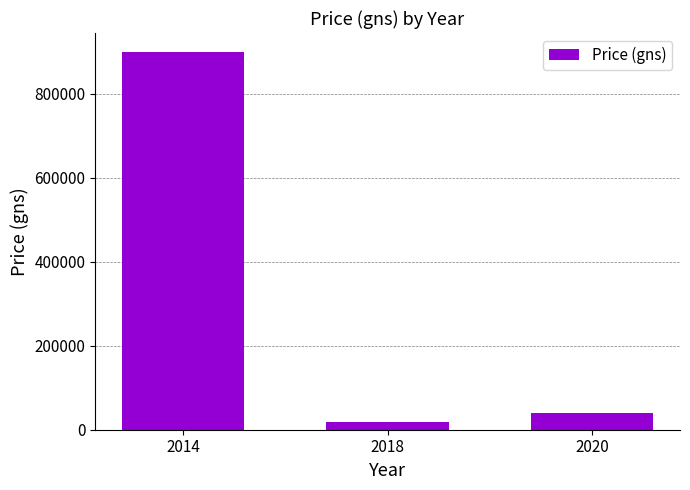

What is the sum of the values at 2020 and 2014?

940000